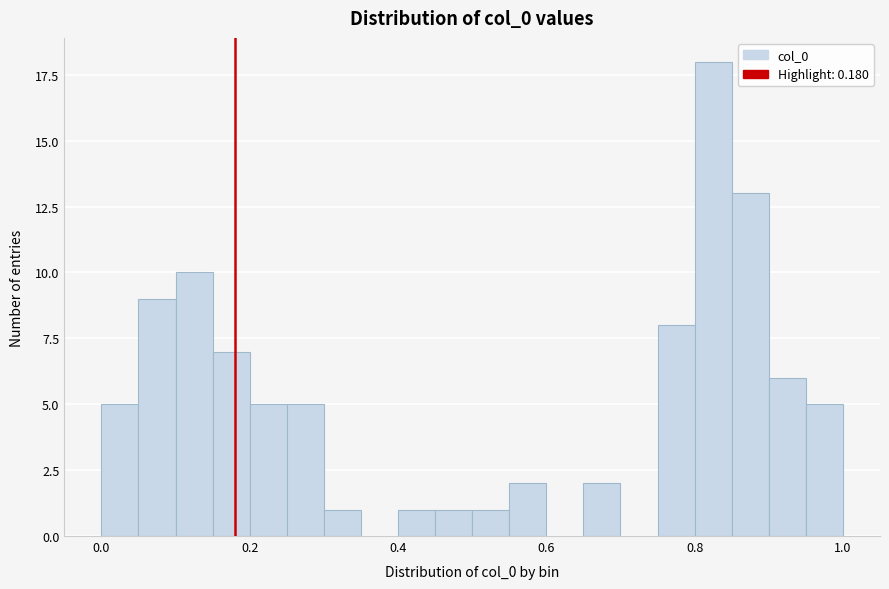

Around what value on the x-axis is the tallest bar? Give the approximate position of its centre, as read against the axis.

0.82